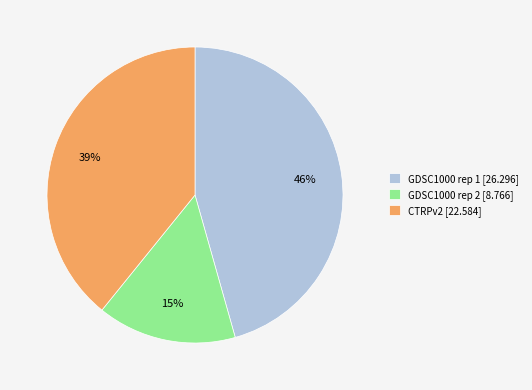

Which slice is the largest?

GDSC1000 rep 1